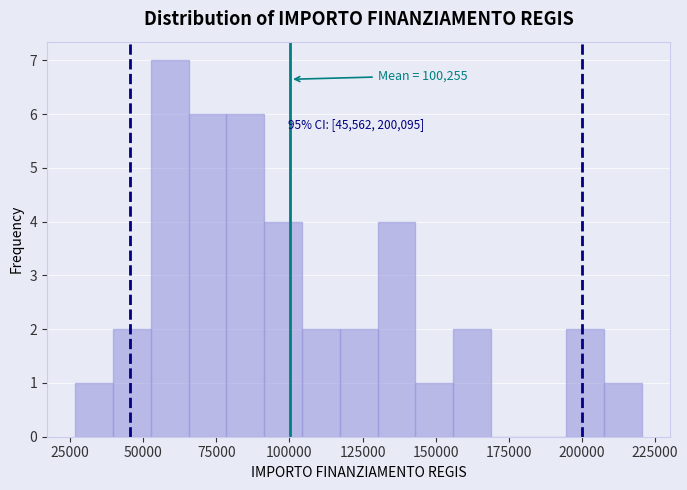

Read against the x-axis, roughly where is the centre of the tallest bar?

60000